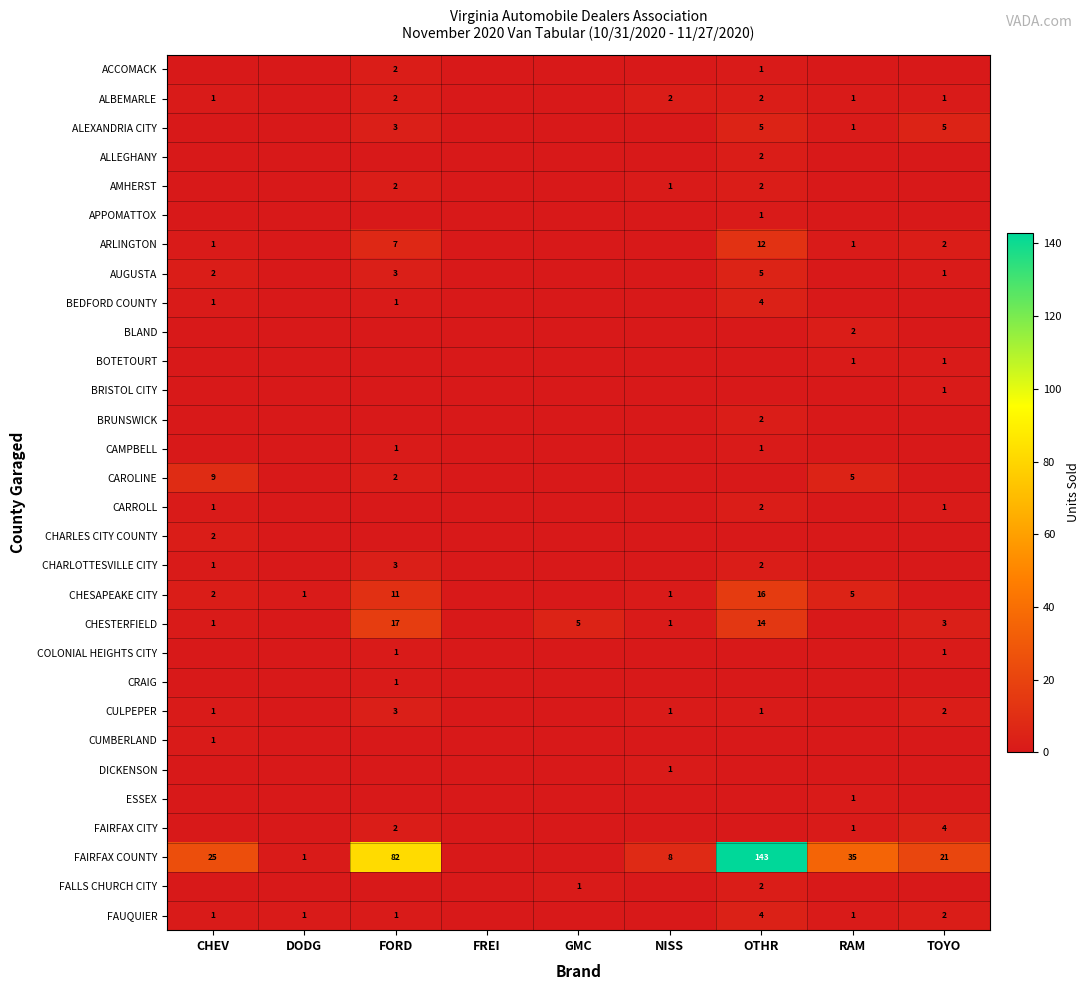

Which series changed the most between DODG and FORD?

FAIRFAX COUNTY